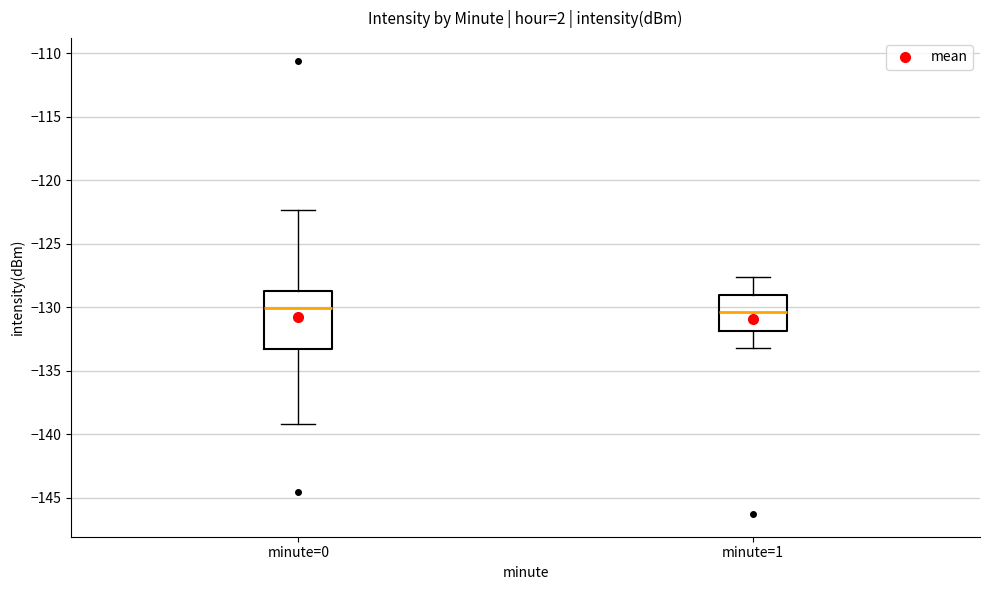

Where is the upper edge of the box for minute=1 on the y-axis? The values are not printed on the chart, so give them approximately, as read against the axis.

-129.0